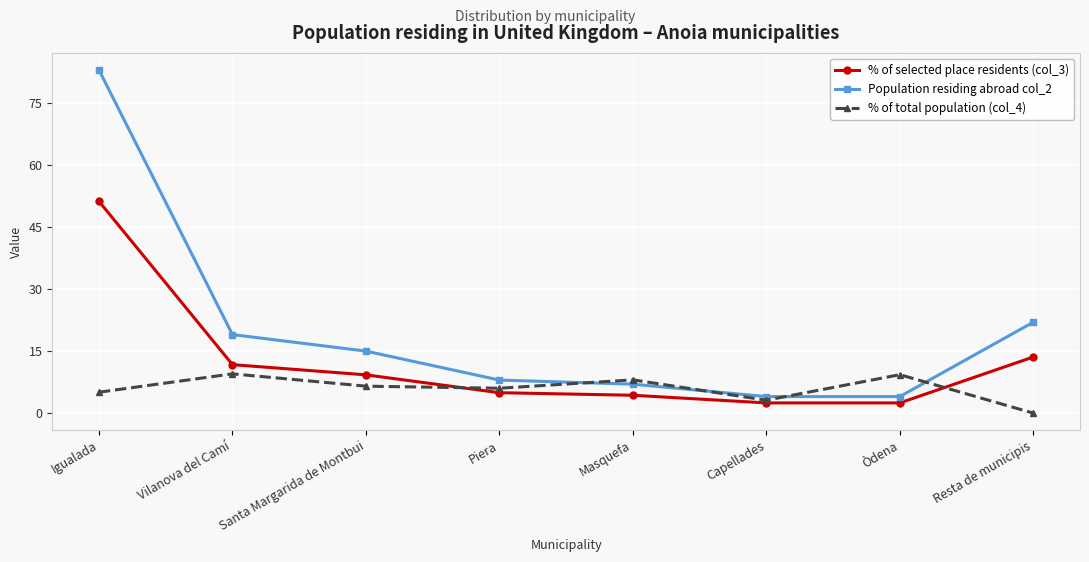

What is the label of the 8th point from the left?

Resta de municipis